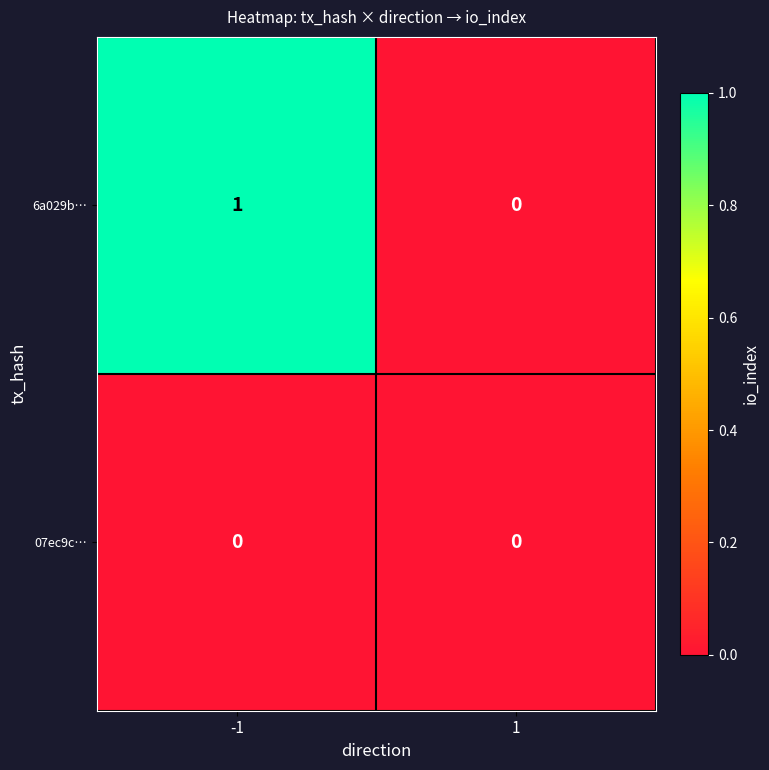

Rank the categories by 6a029b… value from lowest to highest.

1, -1